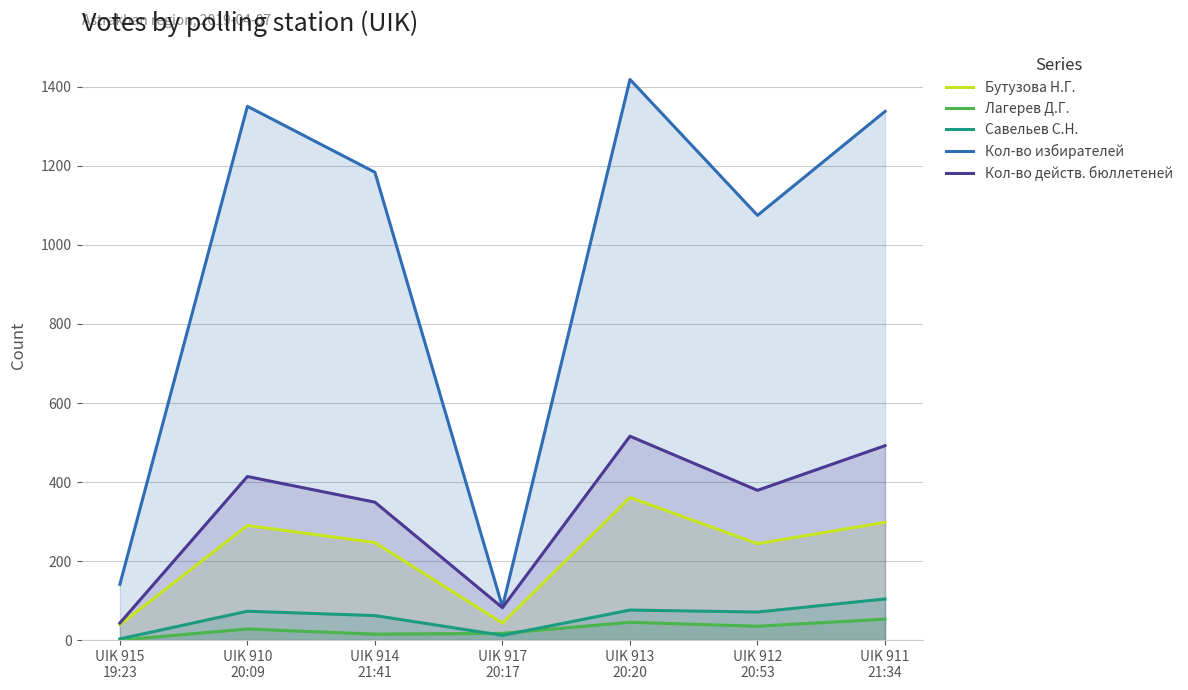

True or false: Кол-во избирателей and Лагерев Д.Г. cross at least once.

False